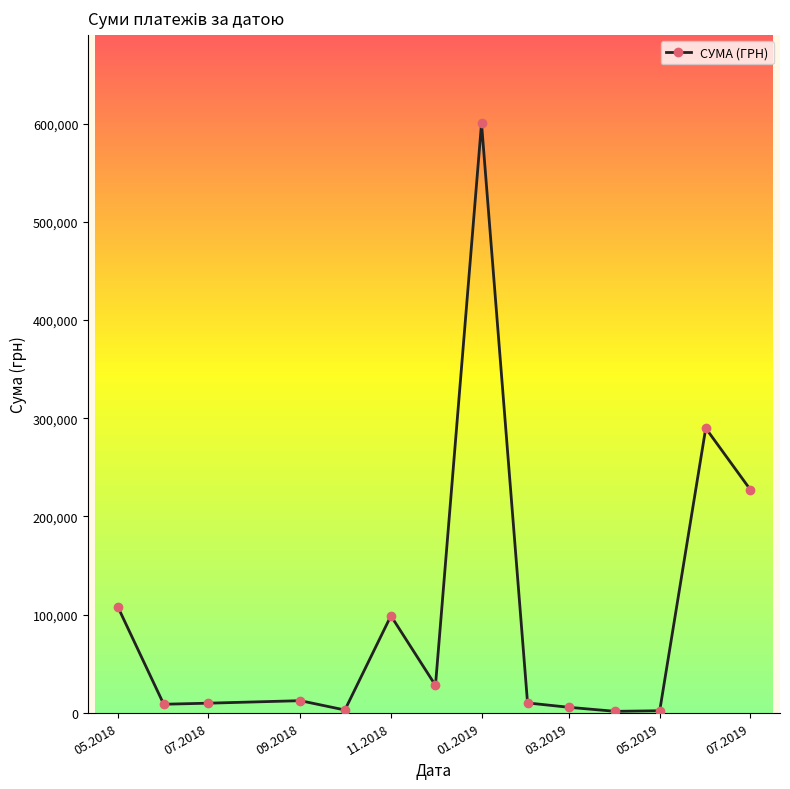

True or false: there are more than 1 points higher than both neighbors.

True